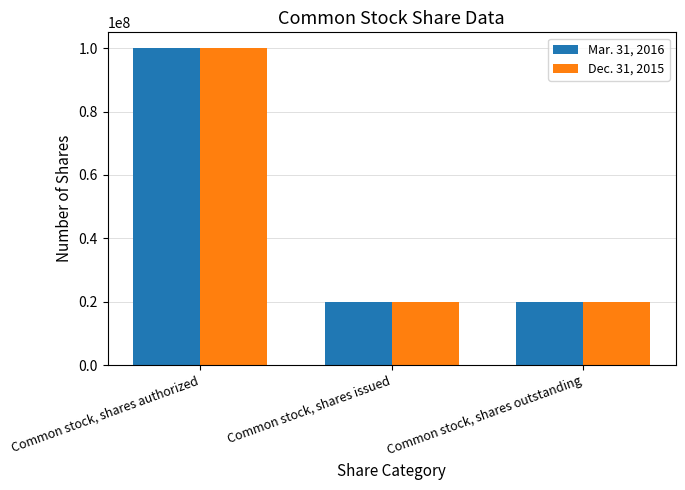

Reading right to left, transcribe all the data shown in this chart.

Mar. 31, 2016: Common stock, shares outstanding=19836360	Common stock, shares issued=19836360	Common stock, shares authorized=100000000
Dec. 31, 2015: Common stock, shares outstanding=19836360	Common stock, shares issued=19836360	Common stock, shares authorized=100000000